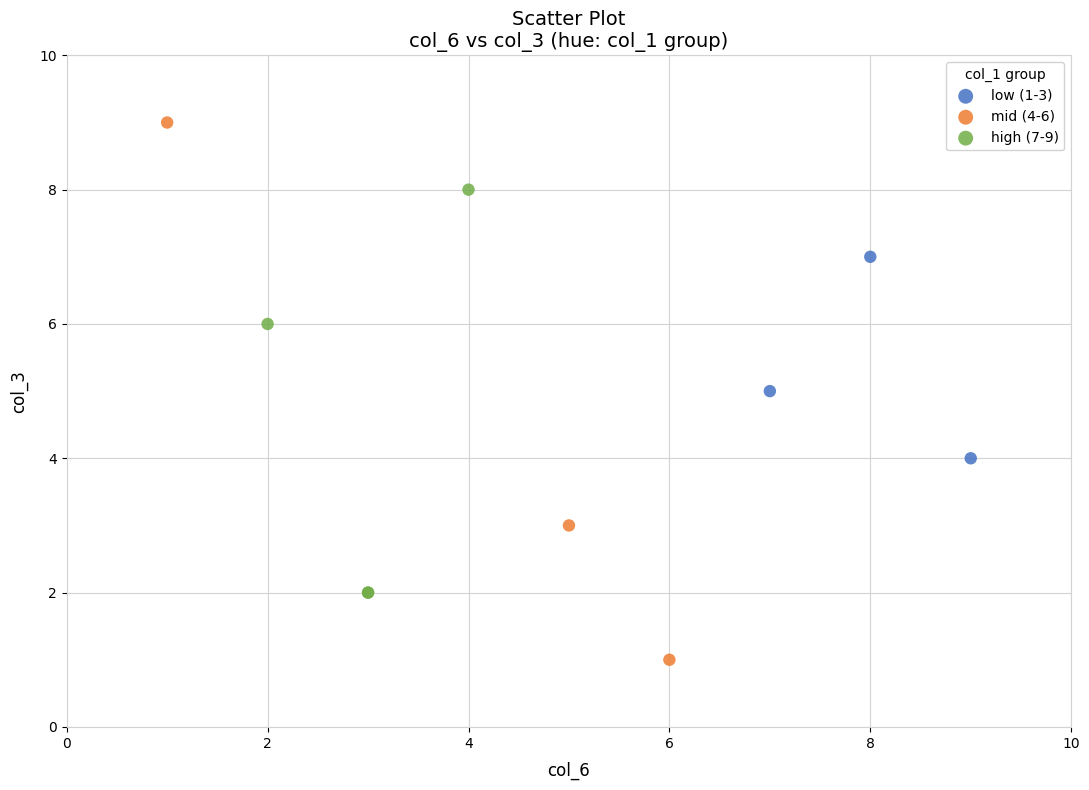

Which series contains the highest Y value?

mid (4-6)